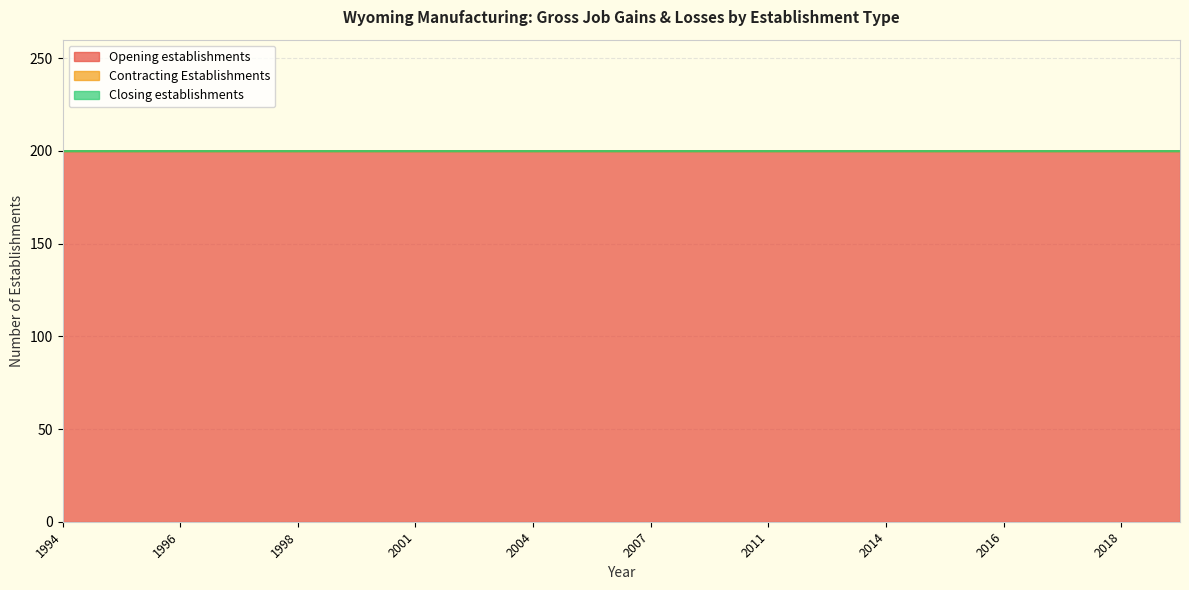

What is the sum of the Opening establishments values at 2007 and 1996?

400